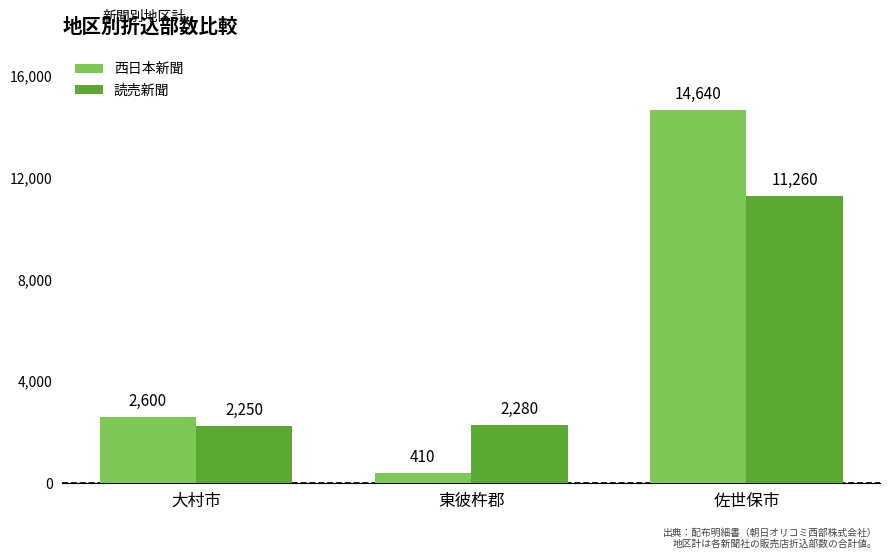

The value of 読売新聞 at 東彼杵郡 is 842. True or false?

False